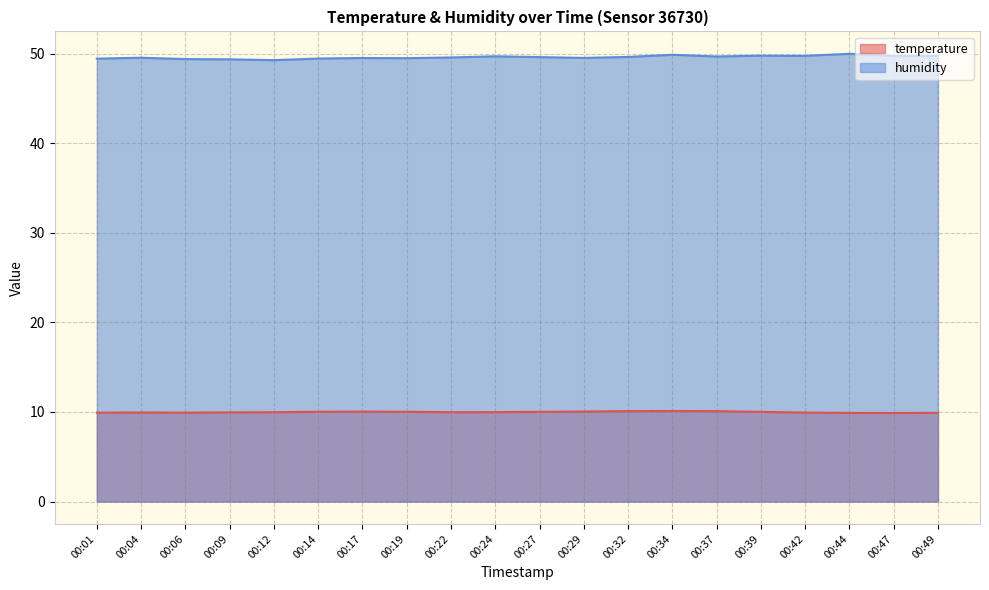

True or false: humidity and temperature cross at least once.

False